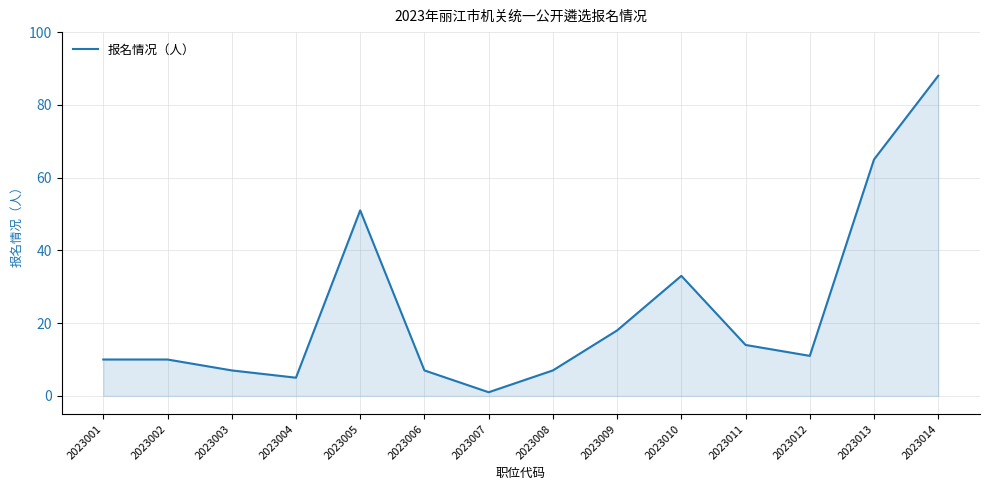

Reading right to left, what are all the values shown in this chart?

2023014=88	2023013=65	2023012=11	2023011=14	2023010=33	2023009=18	2023008=7	2023007=1	2023006=7	2023005=51	2023004=5	2023003=7	2023002=10	2023001=10